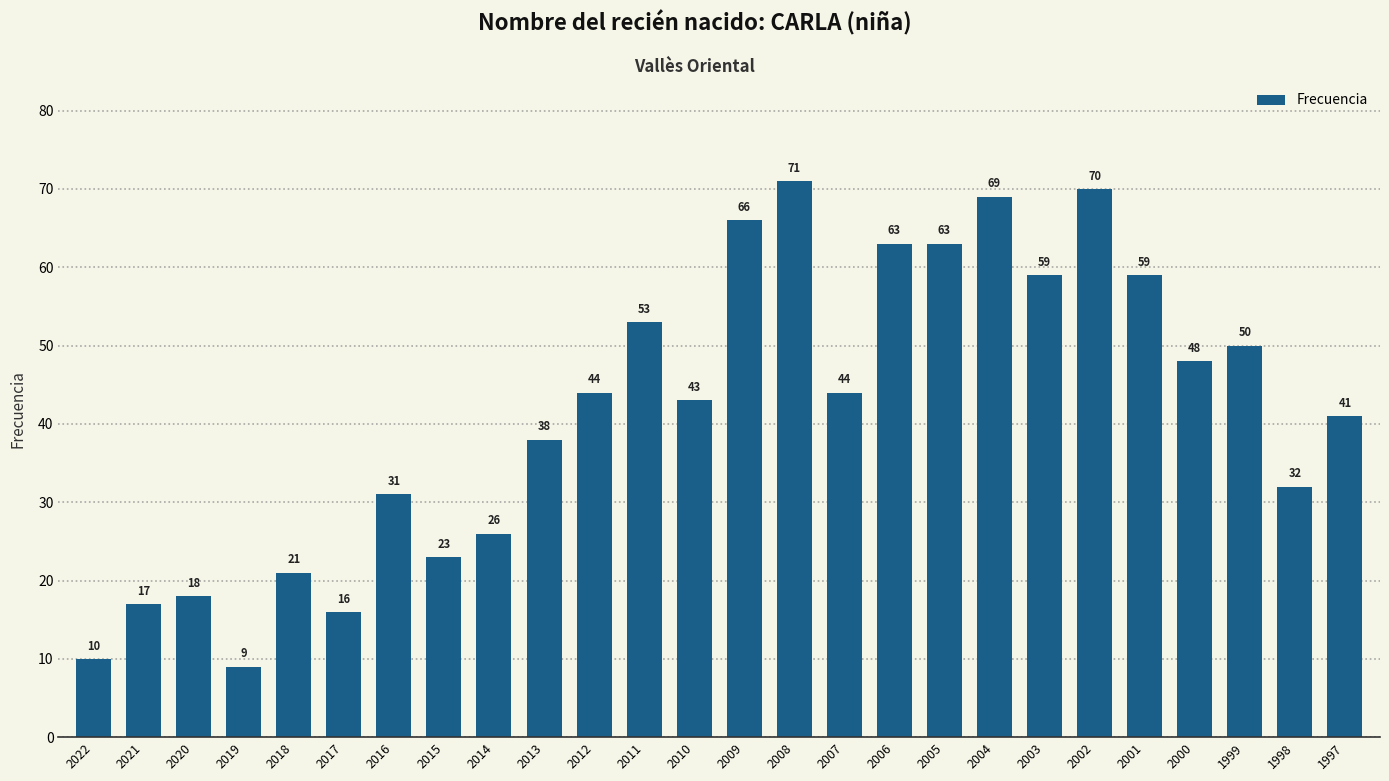

Which label corresponds to the smallest value in the chart?

2019